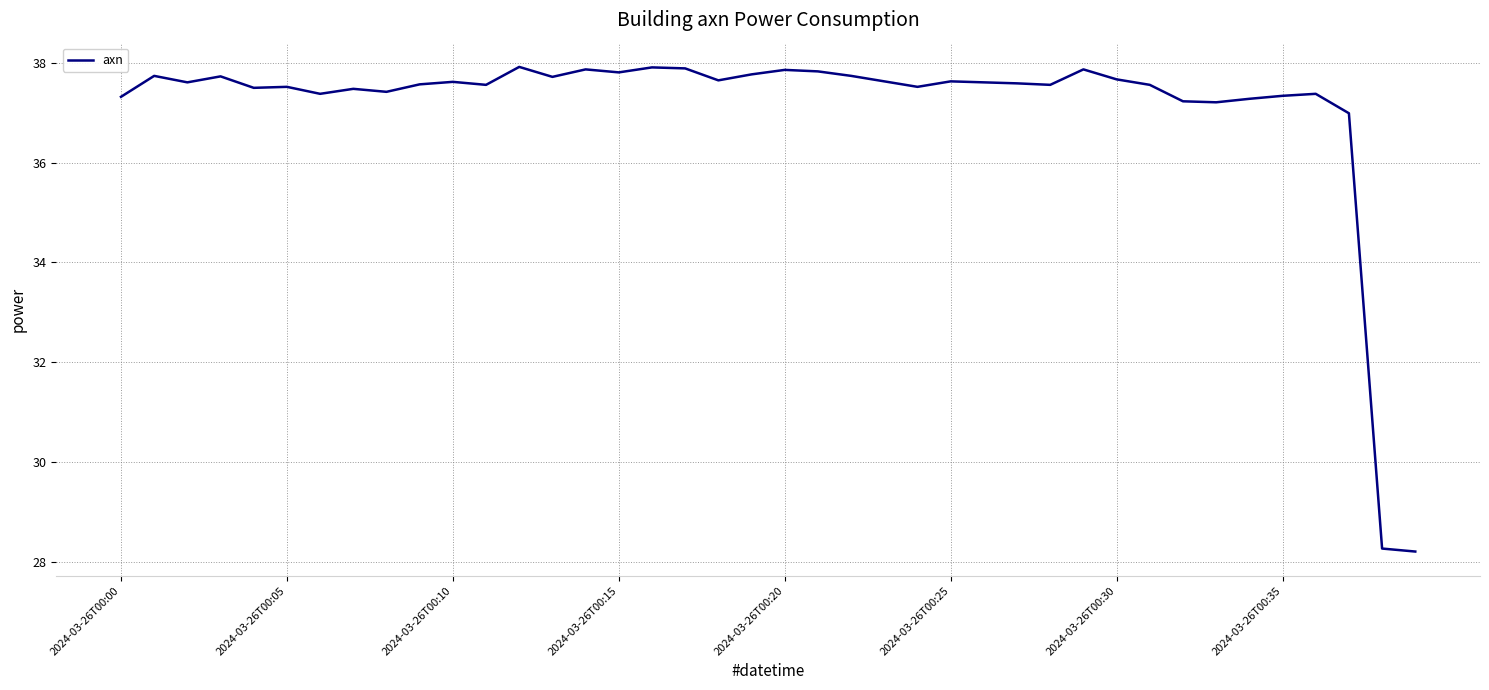

What is the maximum value shown in the chart?

37.9